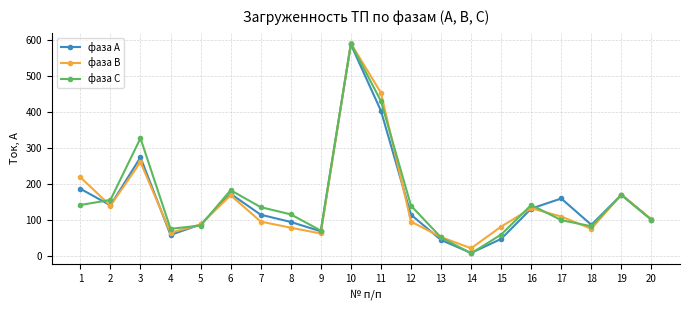

What is the difference between the second highest and minimum values in the фаза С series?

422